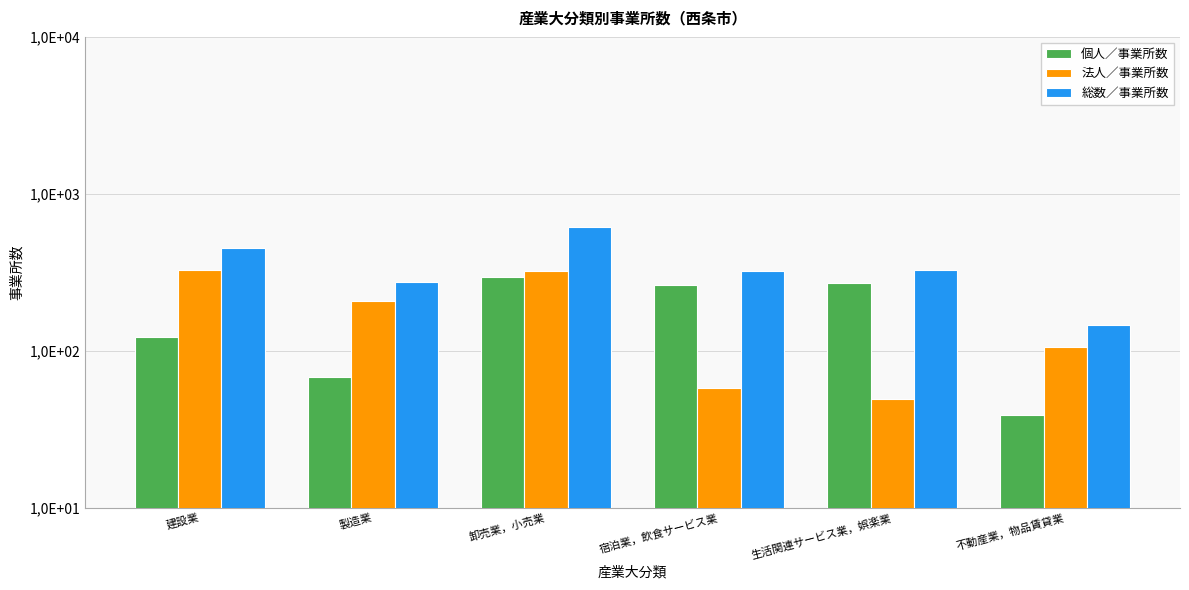

At which category does the chart reach its peak across all series?

卸売業，小売業